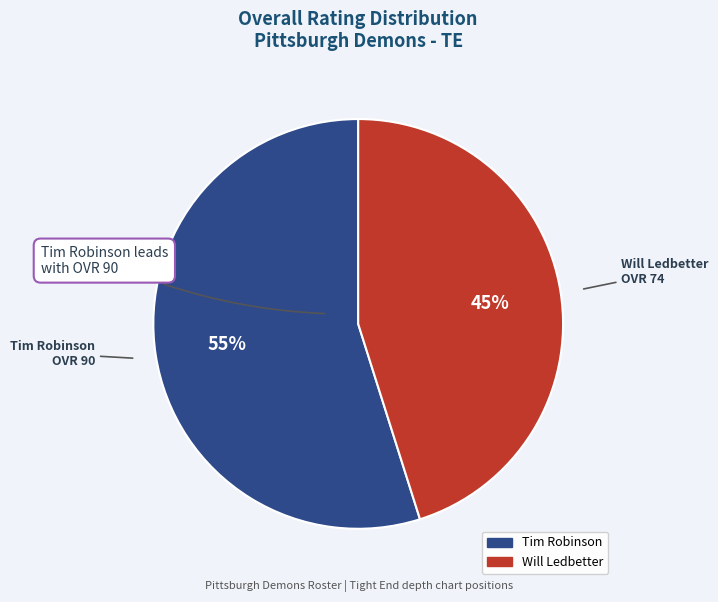

Does Tim Robinson account for over 50% of the chart?

Yes